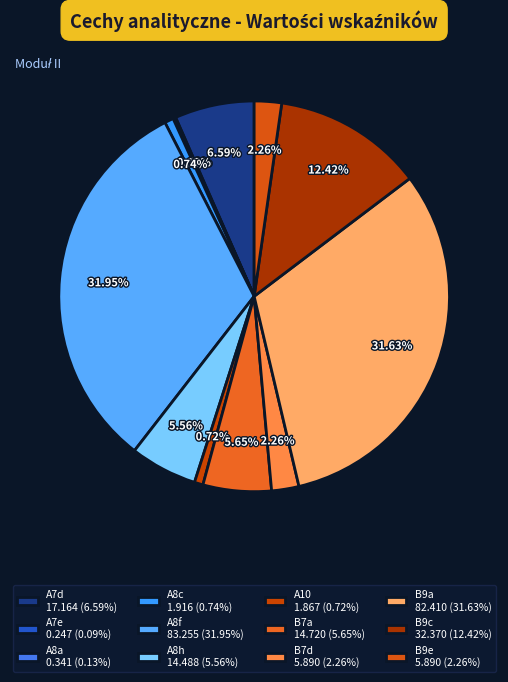

How many slices are in this pie chart?

12